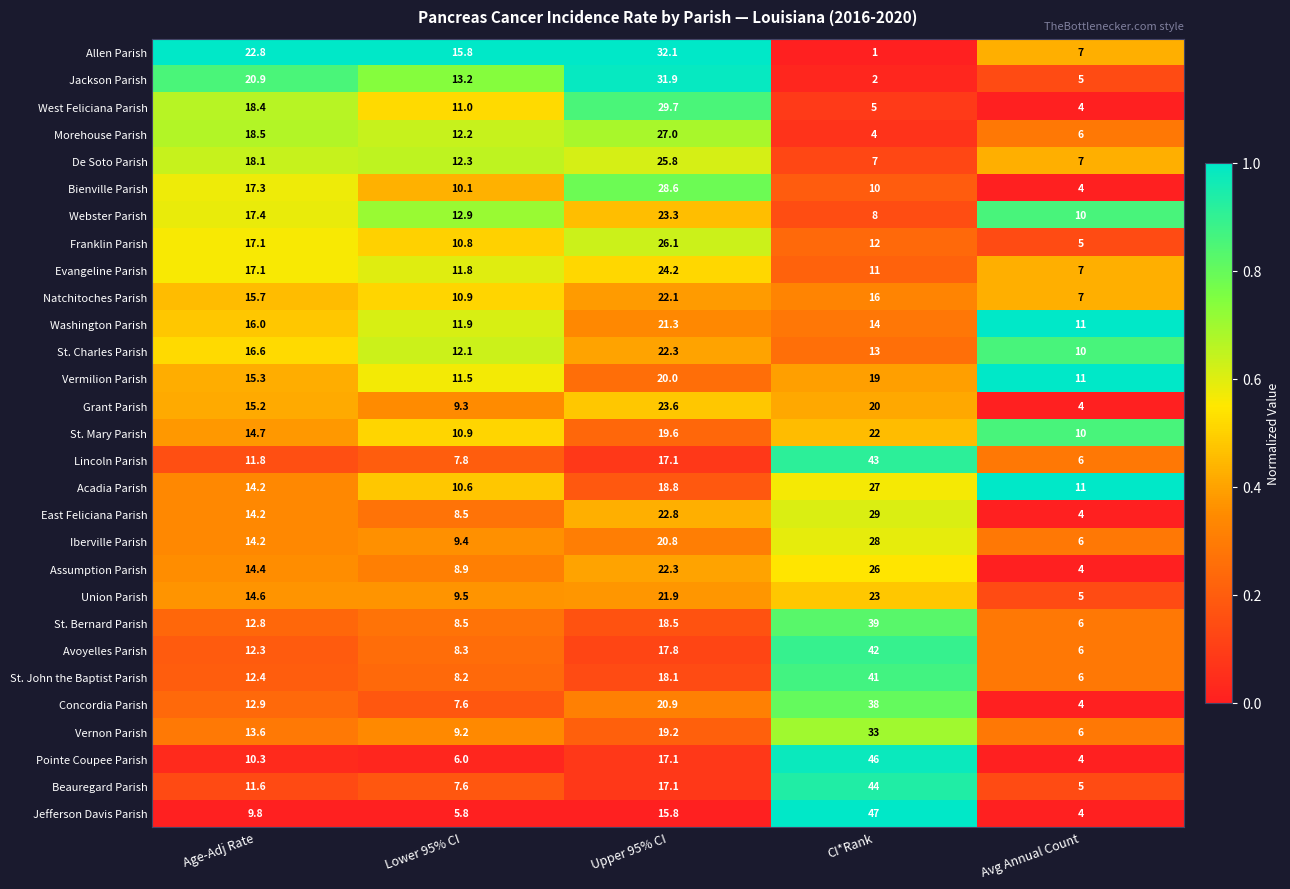

Which series has the largest total across all categories?

Avoyelles Parish